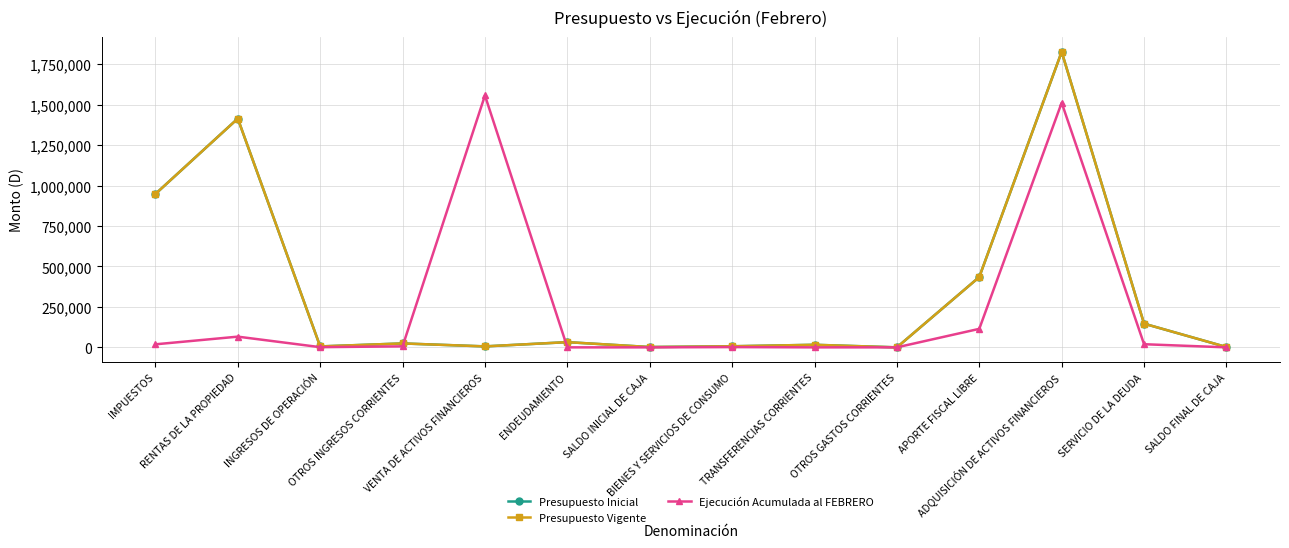

What is the difference between the Presupuesto Inicial values at INGRESOS DE OPERACIÓN and OTROS INGRESOS CORRIENTES?

18538